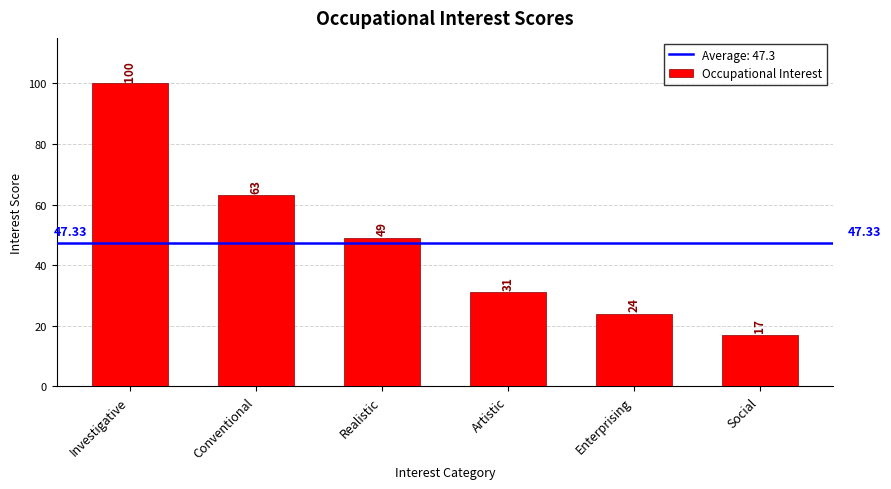

Rank the categories by value from highest to lowest.

Investigative, Conventional, Realistic, Artistic, Enterprising, Social